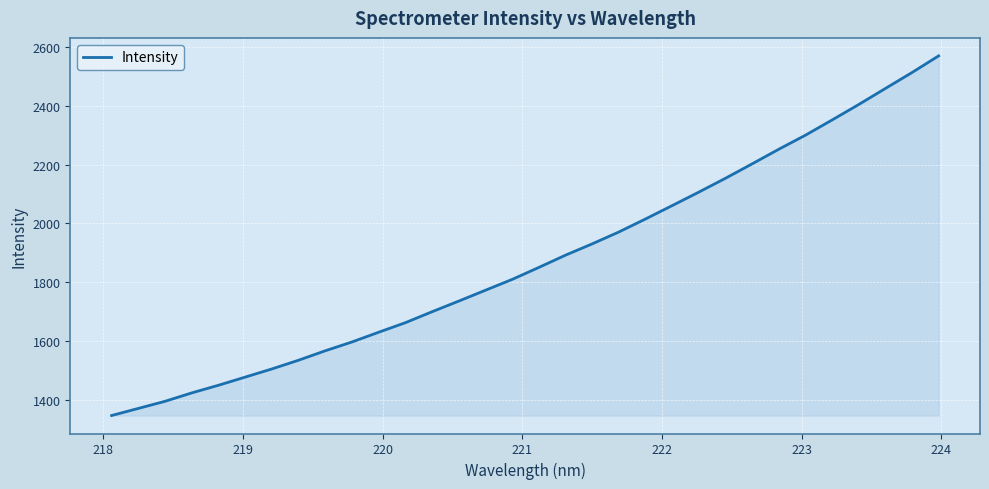

What is the maximum value shown in the chart?

2570.3